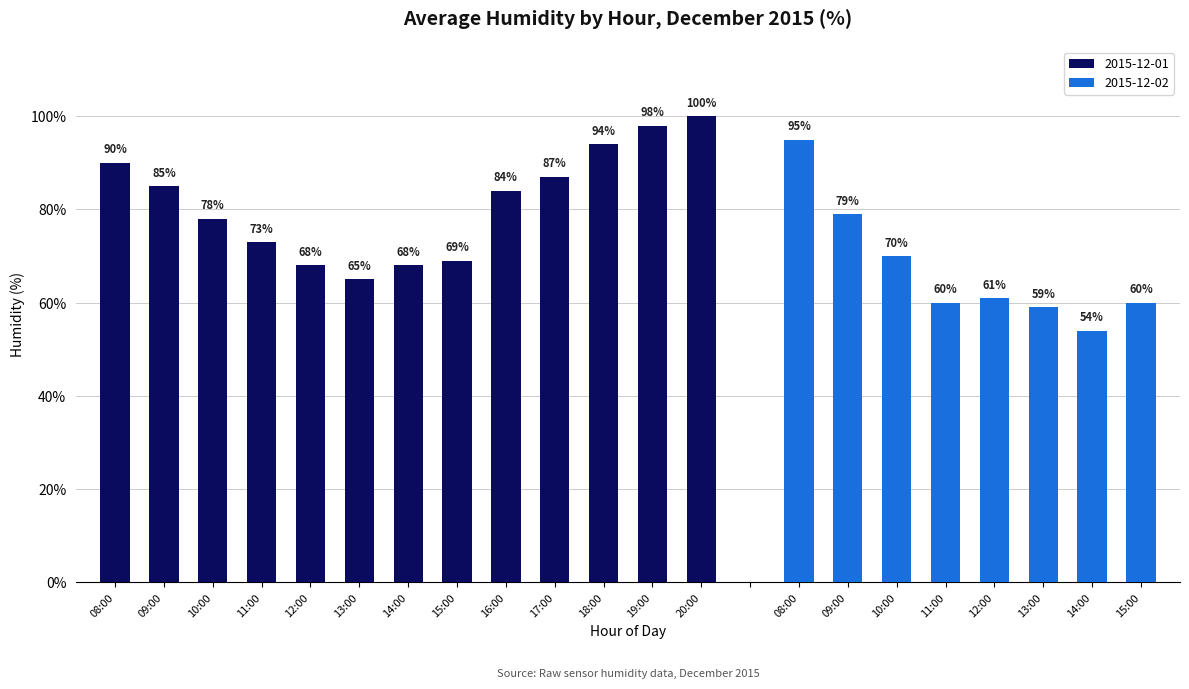

What is the sum of all values?

1597